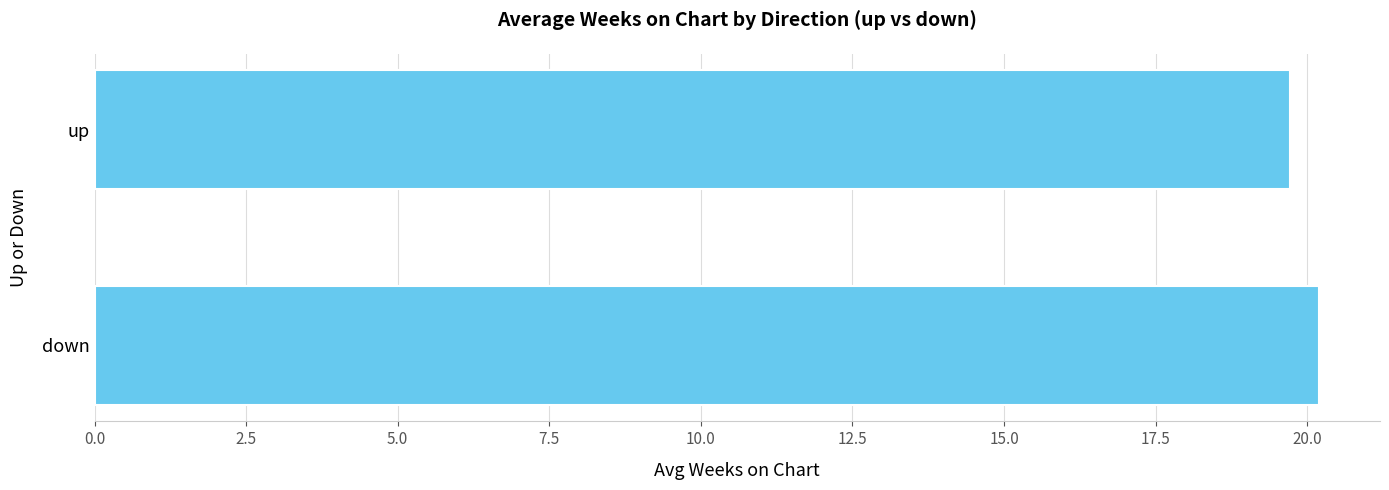

How many data points are above 20?

1